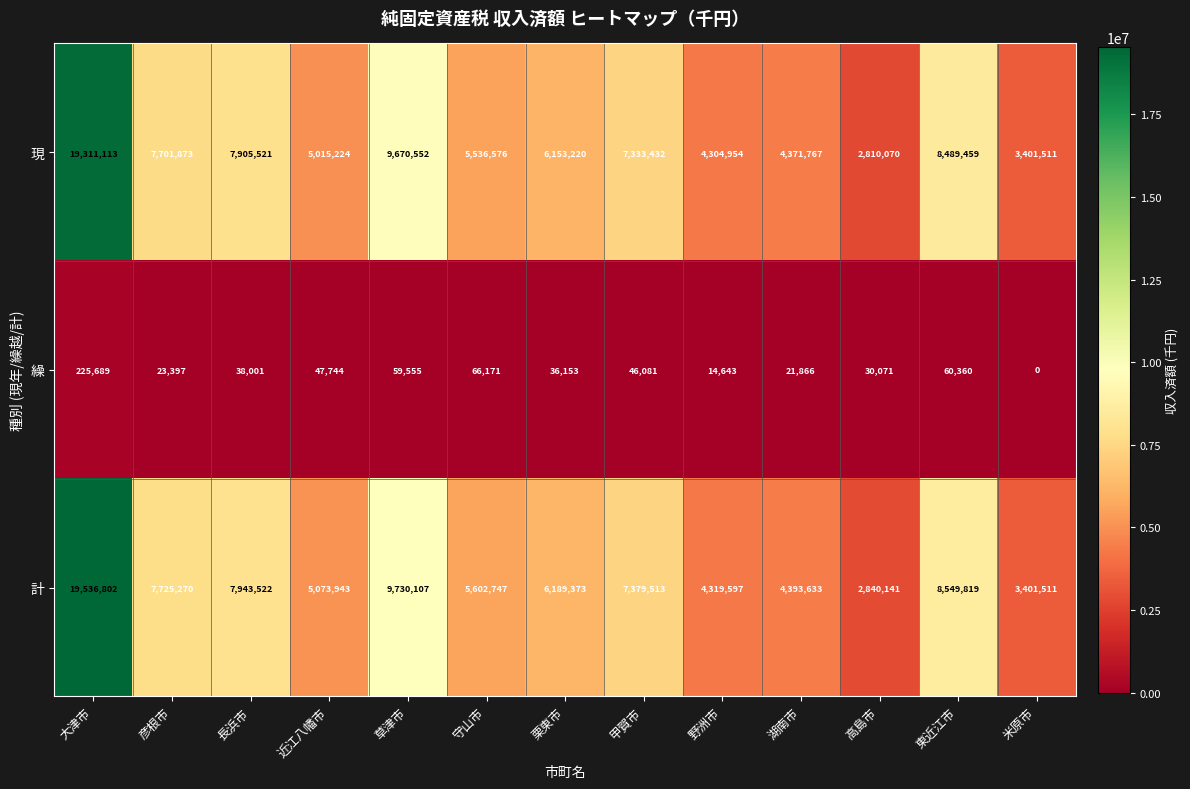

At which label is 繰 closest to 112844?

守山市